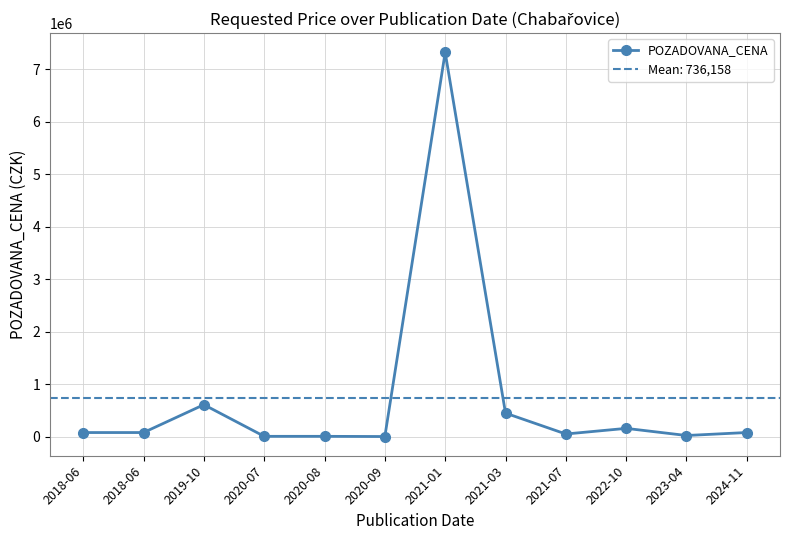

At which category does the chart reach its peak across all series?

2021-01